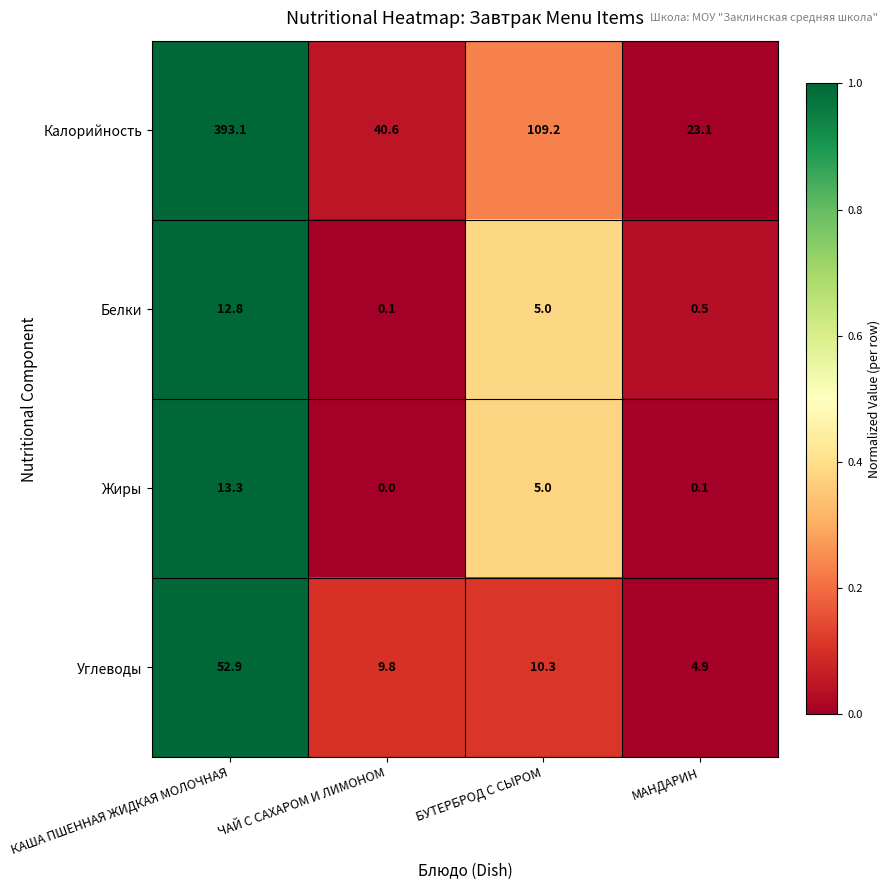

How many distinct data groups are displayed?

4